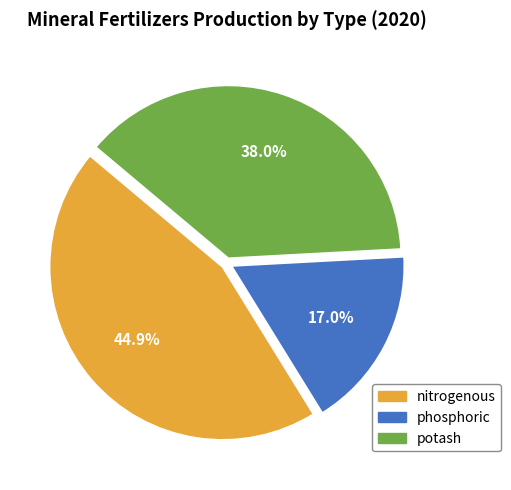

How many slices are in this pie chart?

3